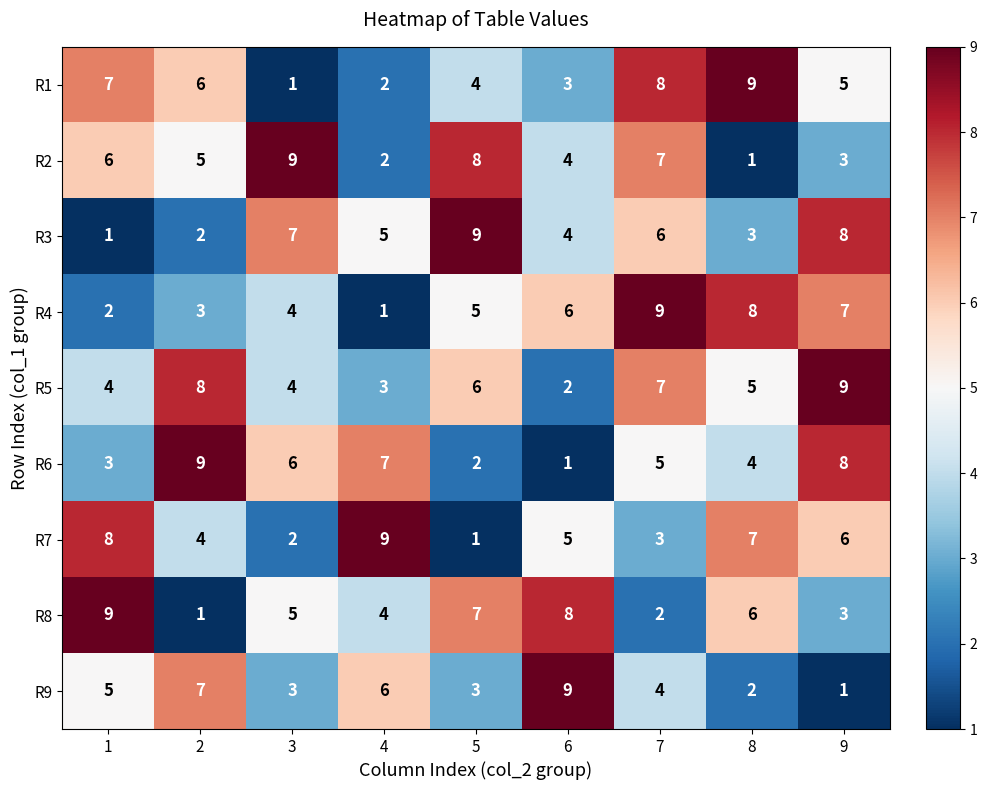

How many categories are shown in the chart?

9